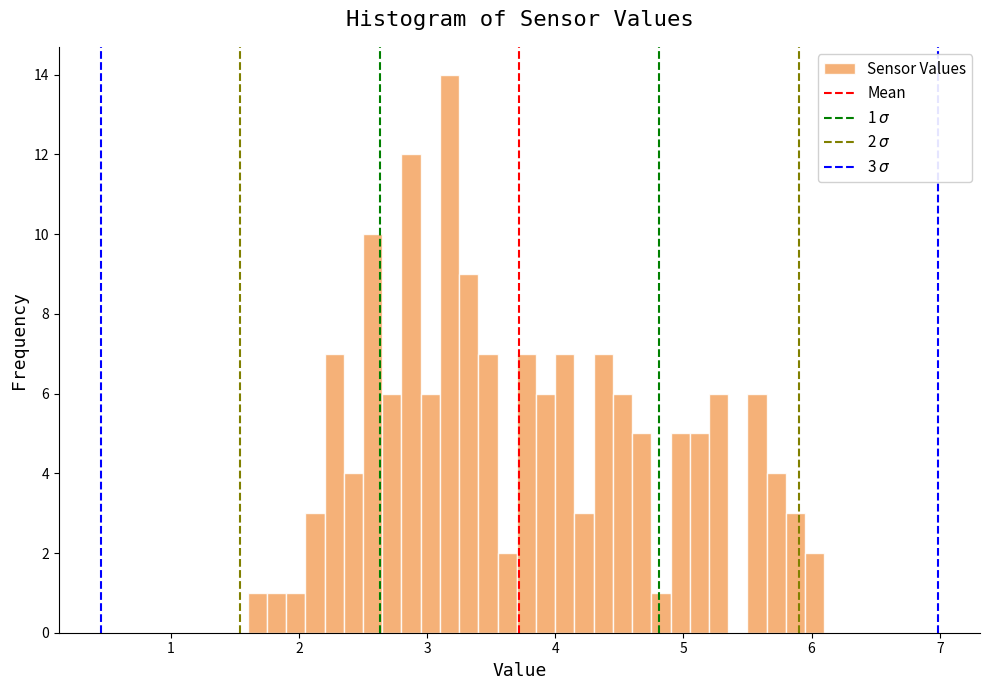

Around what value on the x-axis is the tallest bar? Give the approximate position of its centre, as read against the axis.

3.2